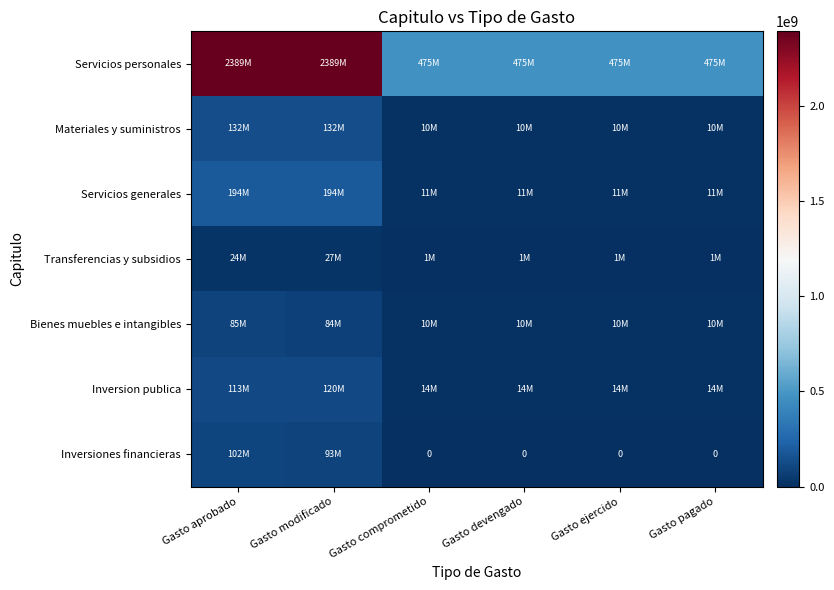

At which label is Bienes muebles e intangibles closest to 47445903?

Gasto modificado